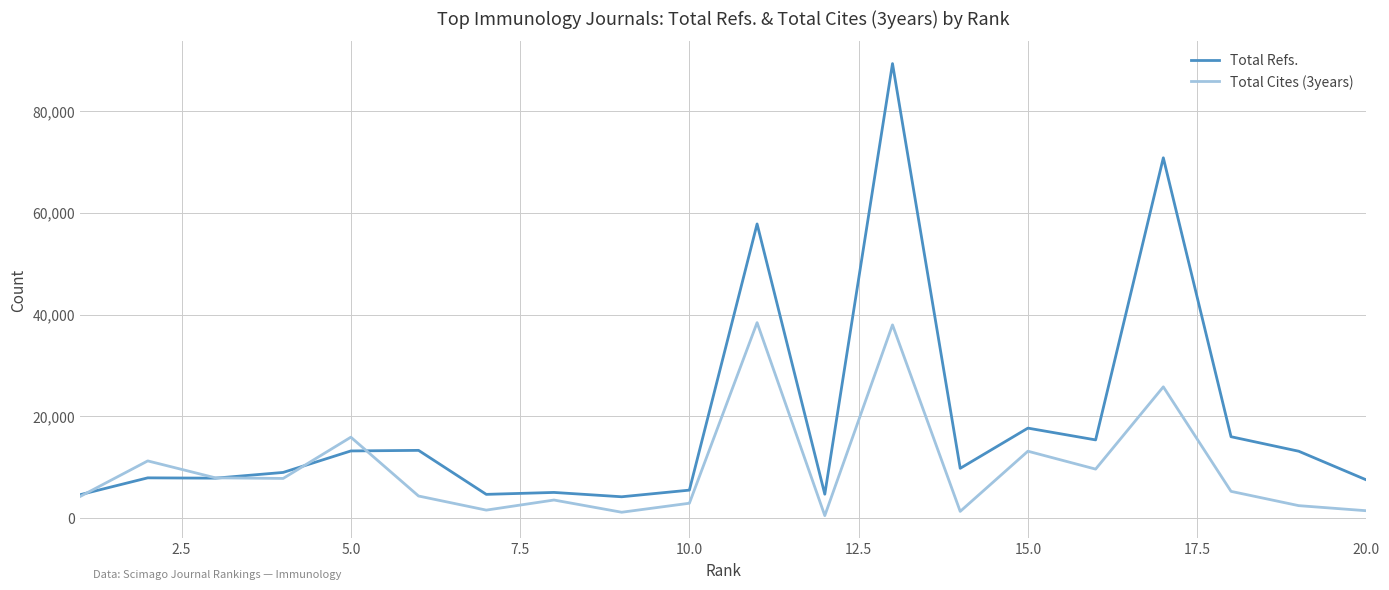

How many series are shown in this chart?

2